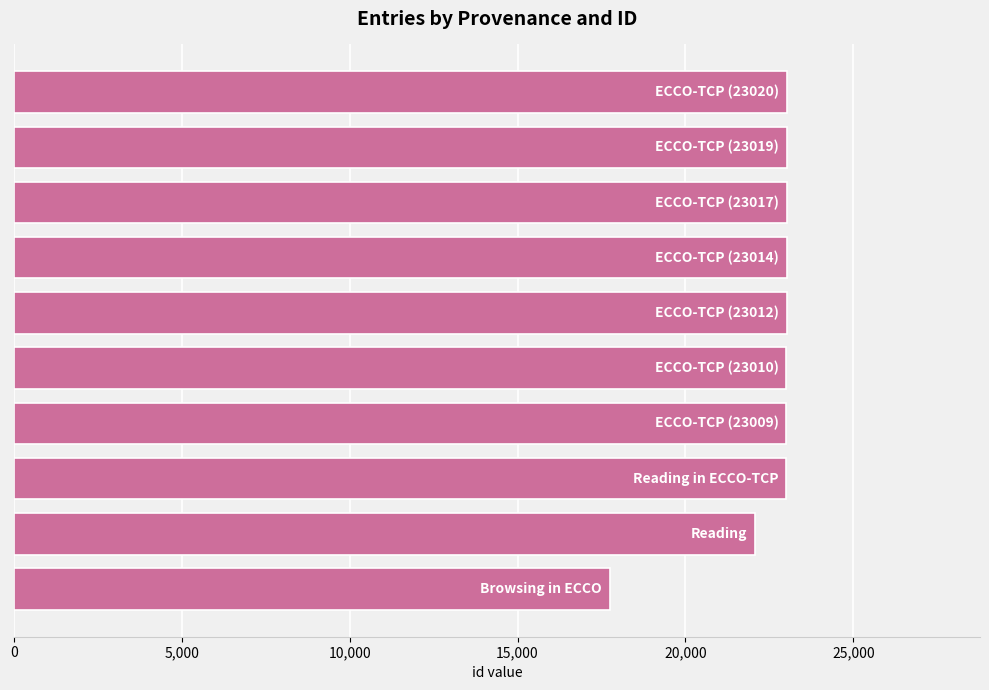

What is the greatest value displayed?

23020